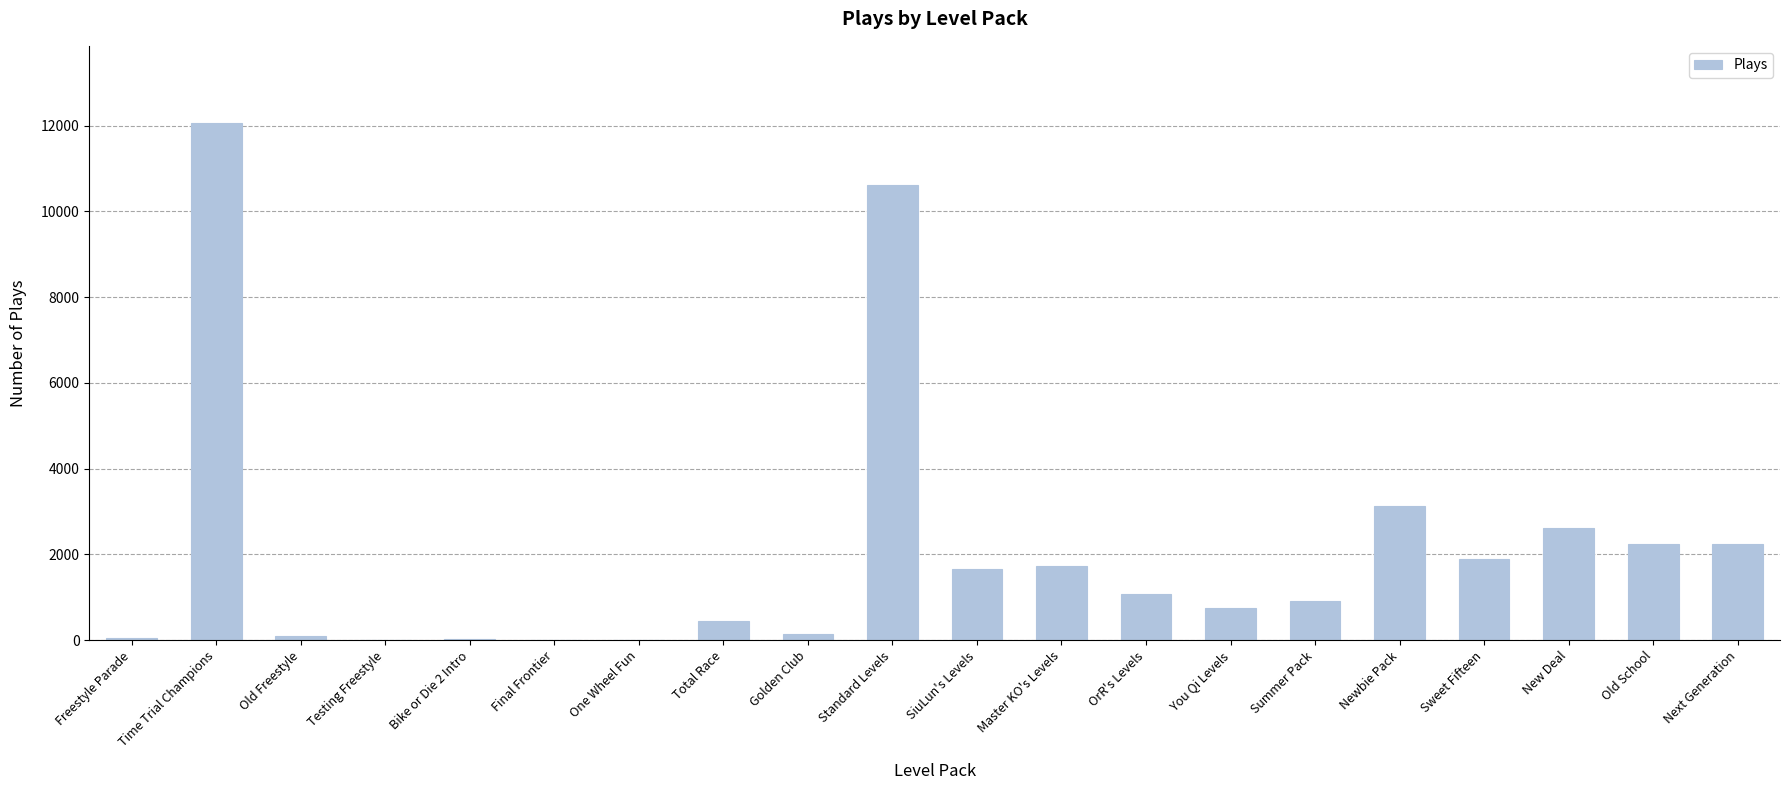

The chart shows a value of 3302 at Sweet Fifteen. True or false?

False